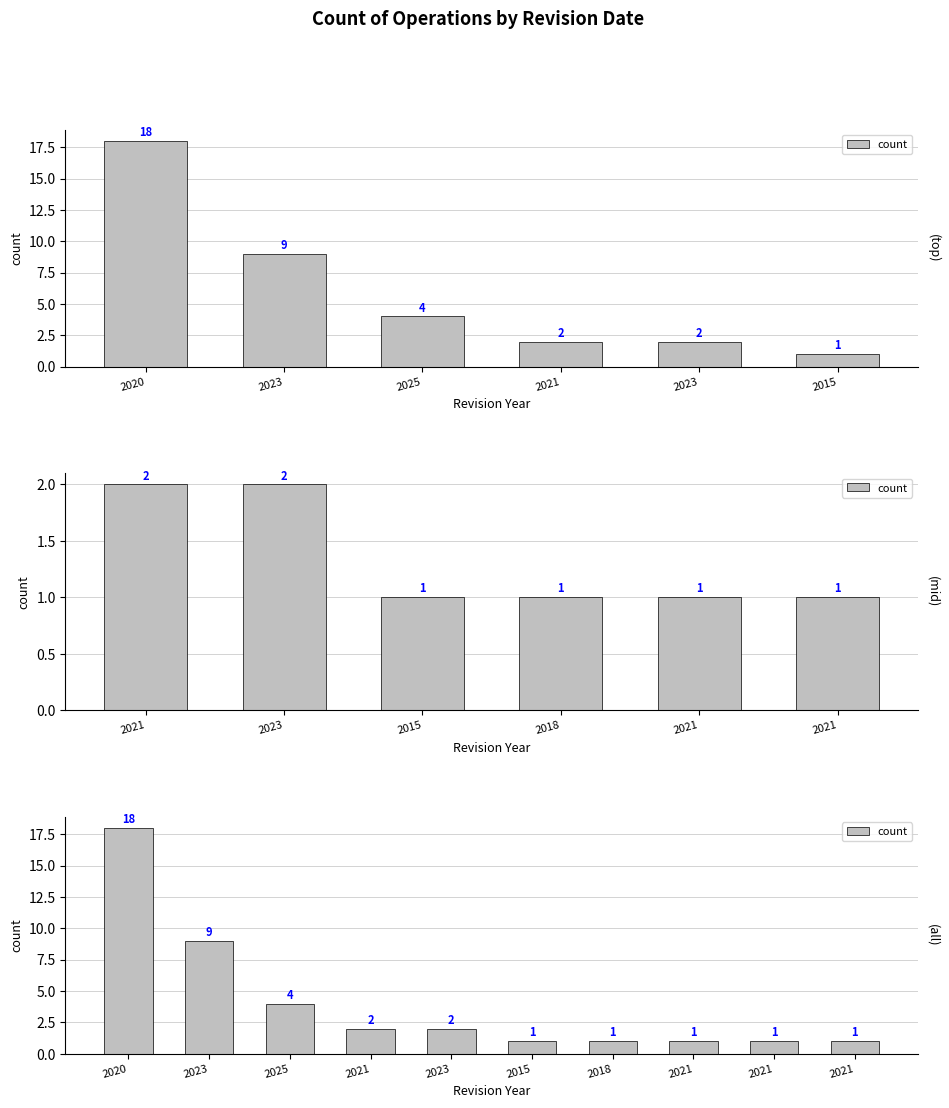

What is the value of the 1st bar from the left?

18